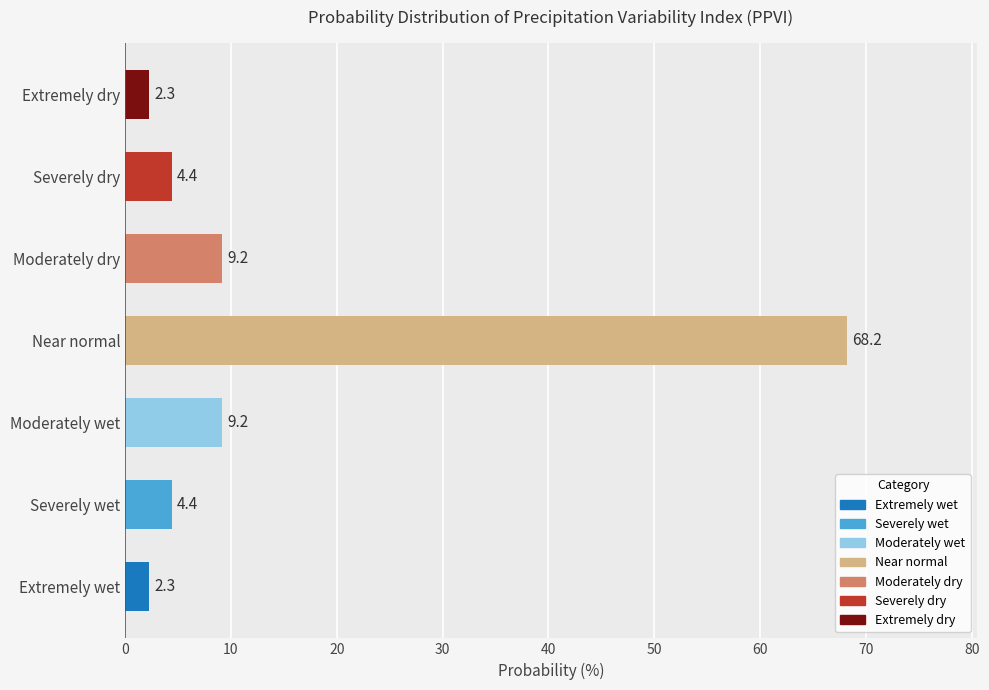

What is the change in value from Near normal to Extremely dry?

-65.9